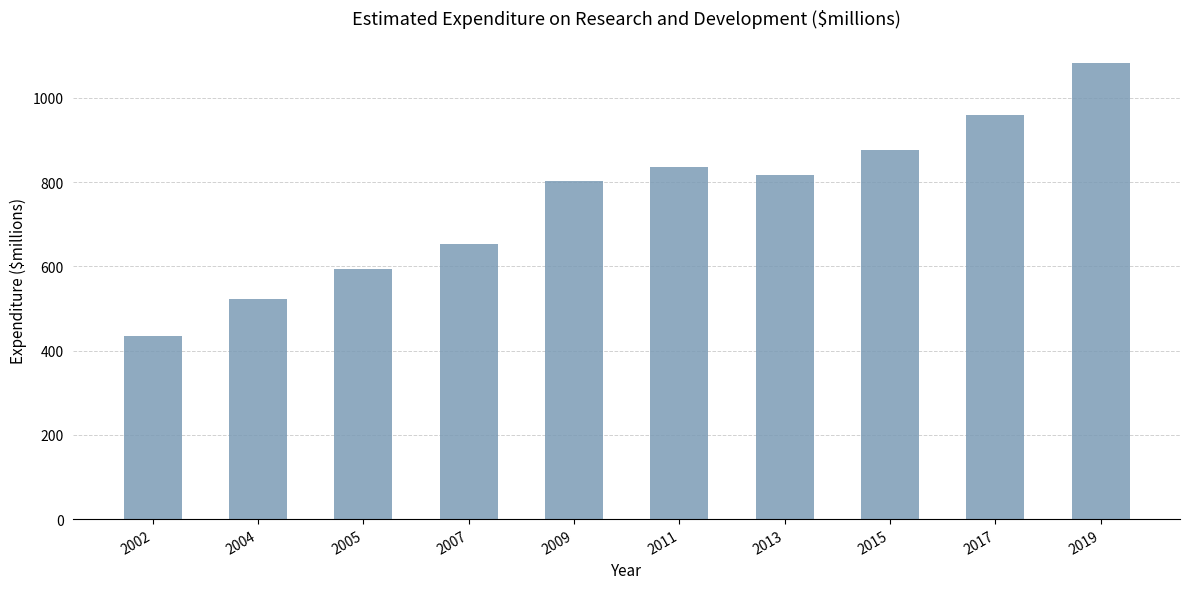

List the labels in order of value, smallest first.

2002, 2004, 2005, 2007, 2009, 2013, 2011, 2015, 2017, 2019